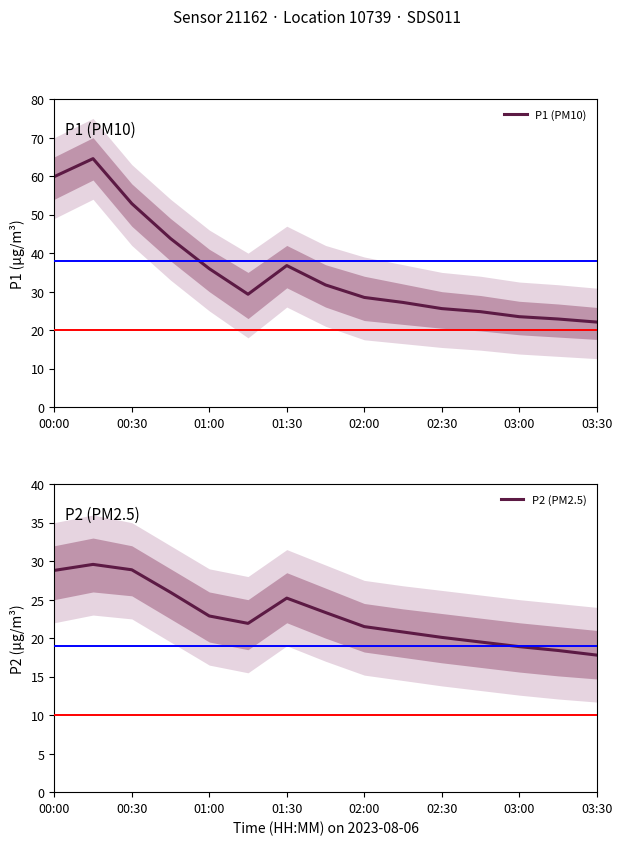

The P1 (PM10) series shows 22.1 at 03:30. True or false?

True